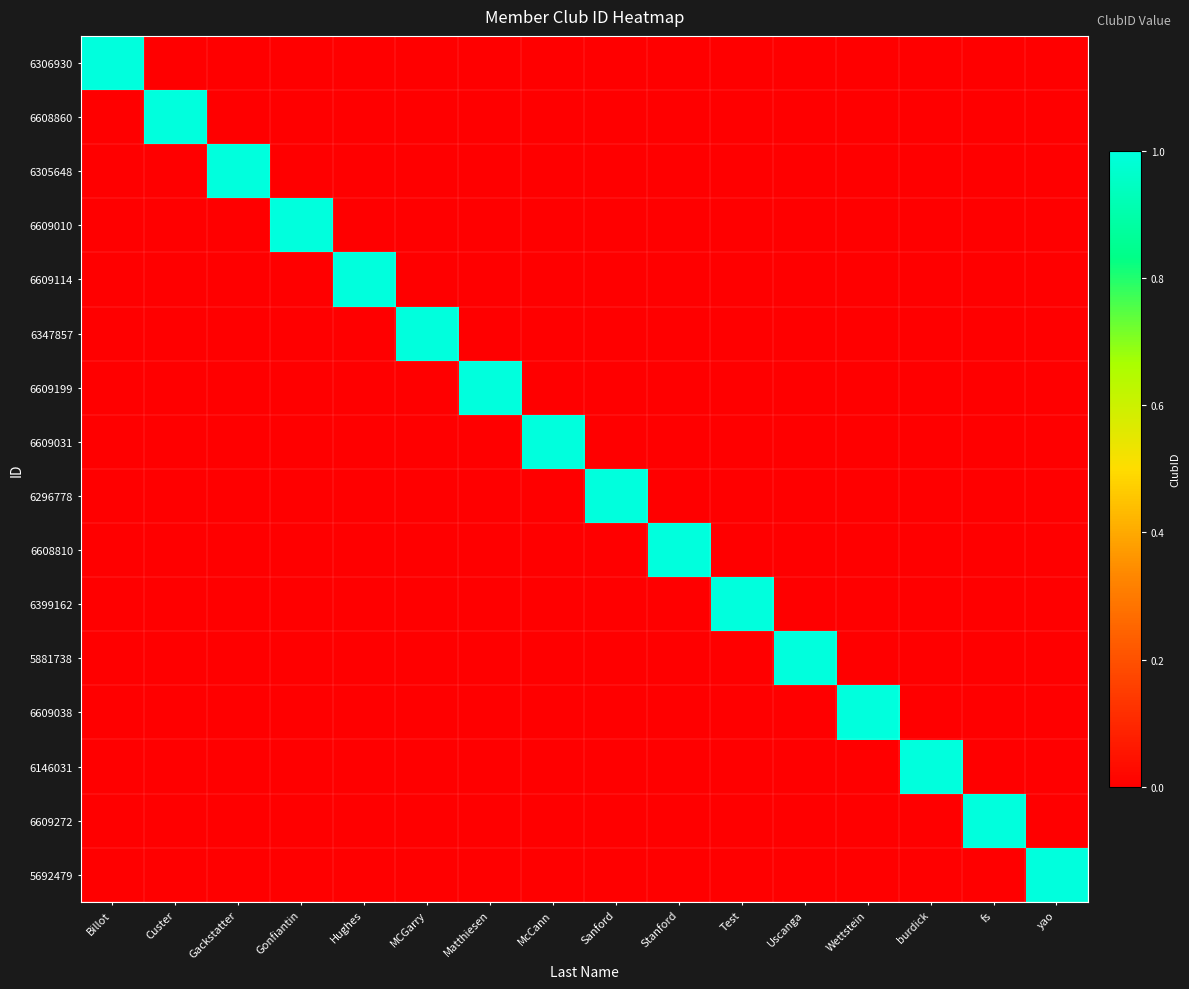

Reading left to right, what are all the values shown in this chart?

6306930: Billot=1	Custer=0	Gackstatter=0	Gonfiantin=0	Hughes=0	MCGarry=0	Matthiesen=0	McCann=0	Sanford=0	Stanford=0	Test=0	Uscanga=0	Wettstein=0	burdick=0	fs=0	yao=0
6608860: Billot=0	Custer=1	Gackstatter=0	Gonfiantin=0	Hughes=0	MCGarry=0	Matthiesen=0	McCann=0	Sanford=0	Stanford=0	Test=0	Uscanga=0	Wettstein=0	burdick=0	fs=0	yao=0
6305648: Billot=0	Custer=0	Gackstatter=1	Gonfiantin=0	Hughes=0	MCGarry=0	Matthiesen=0	McCann=0	Sanford=0	Stanford=0	Test=0	Uscanga=0	Wettstein=0	burdick=0	fs=0	yao=0
6609010: Billot=0	Custer=0	Gackstatter=0	Gonfiantin=1	Hughes=0	MCGarry=0	Matthiesen=0	McCann=0	Sanford=0	Stanford=0	Test=0	Uscanga=0	Wettstein=0	burdick=0	fs=0	yao=0
6609114: Billot=0	Custer=0	Gackstatter=0	Gonfiantin=0	Hughes=1	MCGarry=0	Matthiesen=0	McCann=0	Sanford=0	Stanford=0	Test=0	Uscanga=0	Wettstein=0	burdick=0	fs=0	yao=0
6347857: Billot=0	Custer=0	Gackstatter=0	Gonfiantin=0	Hughes=0	MCGarry=1	Matthiesen=0	McCann=0	Sanford=0	Stanford=0	Test=0	Uscanga=0	Wettstein=0	burdick=0	fs=0	yao=0
6609199: Billot=0	Custer=0	Gackstatter=0	Gonfiantin=0	Hughes=0	MCGarry=0	Matthiesen=1	McCann=0	Sanford=0	Stanford=0	Test=0	Uscanga=0	Wettstein=0	burdick=0	fs=0	yao=0
6609031: Billot=0	Custer=0	Gackstatter=0	Gonfiantin=0	Hughes=0	MCGarry=0	Matthiesen=0	McCann=1	Sanford=0	Stanford=0	Test=0	Uscanga=0	Wettstein=0	burdick=0	fs=0	yao=0
6296778: Billot=0	Custer=0	Gackstatter=0	Gonfiantin=0	Hughes=0	MCGarry=0	Matthiesen=0	McCann=0	Sanford=1	Stanford=0	Test=0	Uscanga=0	Wettstein=0	burdick=0	fs=0	yao=0
6608810: Billot=0	Custer=0	Gackstatter=0	Gonfiantin=0	Hughes=0	MCGarry=0	Matthiesen=0	McCann=0	Sanford=0	Stanford=1	Test=0	Uscanga=0	Wettstein=0	burdick=0	fs=0	yao=0
6399162: Billot=0	Custer=0	Gackstatter=0	Gonfiantin=0	Hughes=0	MCGarry=0	Matthiesen=0	McCann=0	Sanford=0	Stanford=0	Test=1	Uscanga=0	Wettstein=0	burdick=0	fs=0	yao=0
5881738: Billot=0	Custer=0	Gackstatter=0	Gonfiantin=0	Hughes=0	MCGarry=0	Matthiesen=0	McCann=0	Sanford=0	Stanford=0	Test=0	Uscanga=1	Wettstein=0	burdick=0	fs=0	yao=0
6609038: Billot=0	Custer=0	Gackstatter=0	Gonfiantin=0	Hughes=0	MCGarry=0	Matthiesen=0	McCann=0	Sanford=0	Stanford=0	Test=0	Uscanga=0	Wettstein=1	burdick=0	fs=0	yao=0
6146031: Billot=0	Custer=0	Gackstatter=0	Gonfiantin=0	Hughes=0	MCGarry=0	Matthiesen=0	McCann=0	Sanford=0	Stanford=0	Test=0	Uscanga=0	Wettstein=0	burdick=1	fs=0	yao=0
6609272: Billot=0	Custer=0	Gackstatter=0	Gonfiantin=0	Hughes=0	MCGarry=0	Matthiesen=0	McCann=0	Sanford=0	Stanford=0	Test=0	Uscanga=0	Wettstein=0	burdick=0	fs=1	yao=0
5692479: Billot=0	Custer=0	Gackstatter=0	Gonfiantin=0	Hughes=0	MCGarry=0	Matthiesen=0	McCann=0	Sanford=0	Stanford=0	Test=0	Uscanga=0	Wettstein=0	burdick=0	fs=0	yao=1